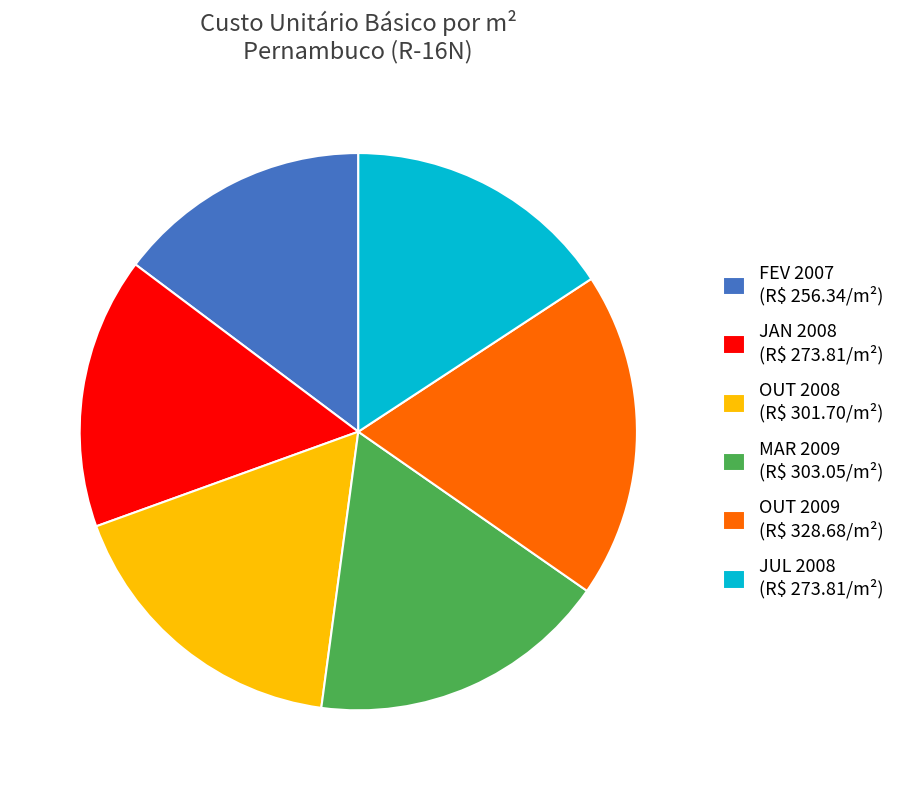

Is there a majority slice in this chart?

No